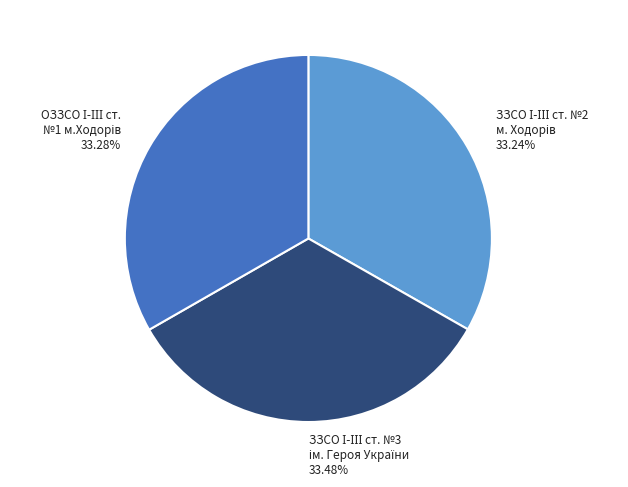

Is there a majority slice in this chart?

No